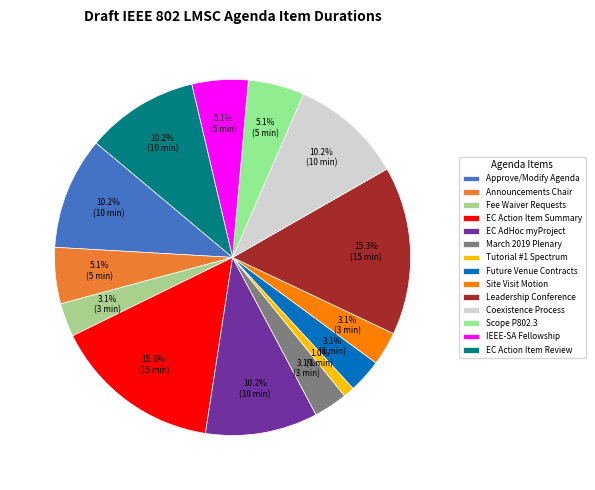

How many slices are in this pie chart?

14